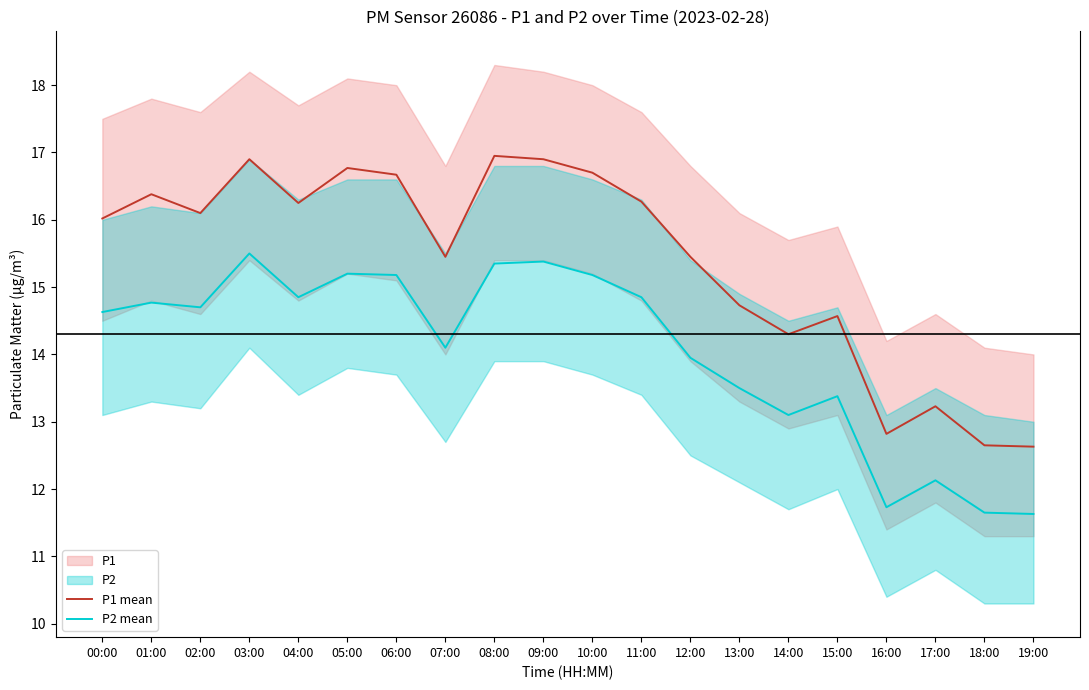

Reading left to right, what are all the values shown in this chart?

P1 mean: 16.0	16.4	16.1	16.9	16.2	16.8	16.7	15.4	16.9	16.9	16.7	16.3	15.4	14.7	14.3	14.6	12.8	13.2	12.7	12.6
P2 mean: 14.6	14.8	14.7	15.5	14.8	15.2	15.2	14.1	15.3	15.4	15.2	14.8	13.9	13.5	13.1	13.4	11.7	12.1	11.7	11.6